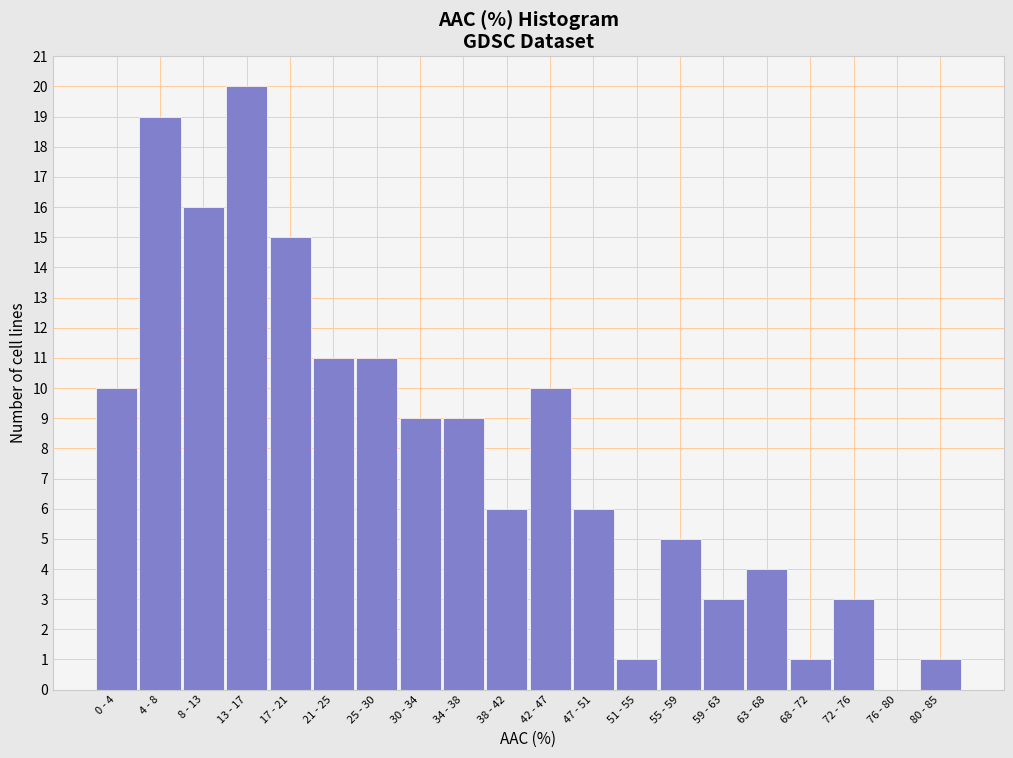

Reading right to left, transcribe all the data shown in this chart.

80 - 85=1	76 - 80=0	72 - 76=3	68 - 72=1	63 - 68=4	59 - 63=3	55 - 59=5	51 - 55=1	47 - 51=6	42 - 47=10	38 - 42=6	34 - 38=9	30 - 34=9	25 - 30=11	21 - 25=11	17 - 21=15	13 - 17=20	8 - 13=16	4 - 8=19	0 - 4=10